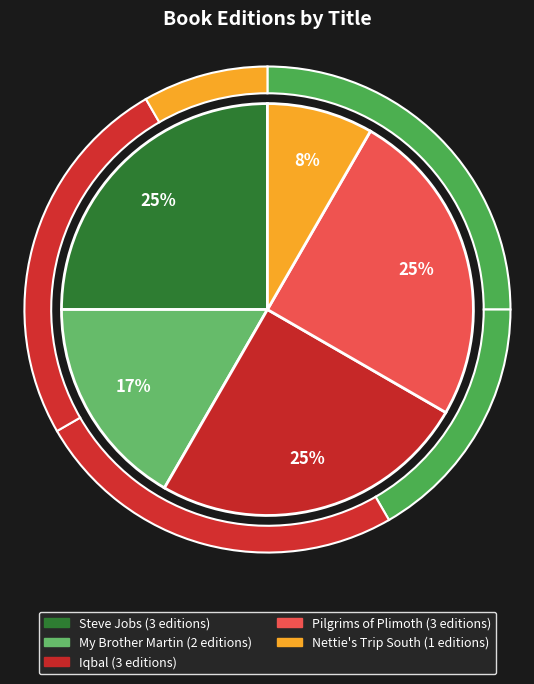

What portion of the pie excludes Steve Jobs?

75.0%